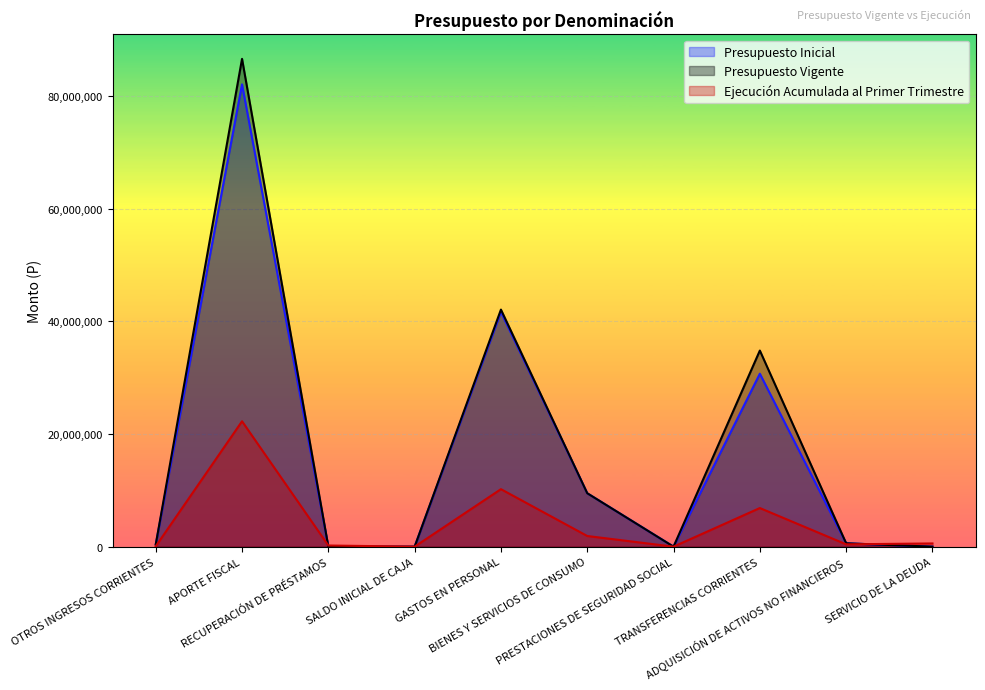

How many interior local peaks does the Ejecución Acumulada al Primer Trimestre series have?

3